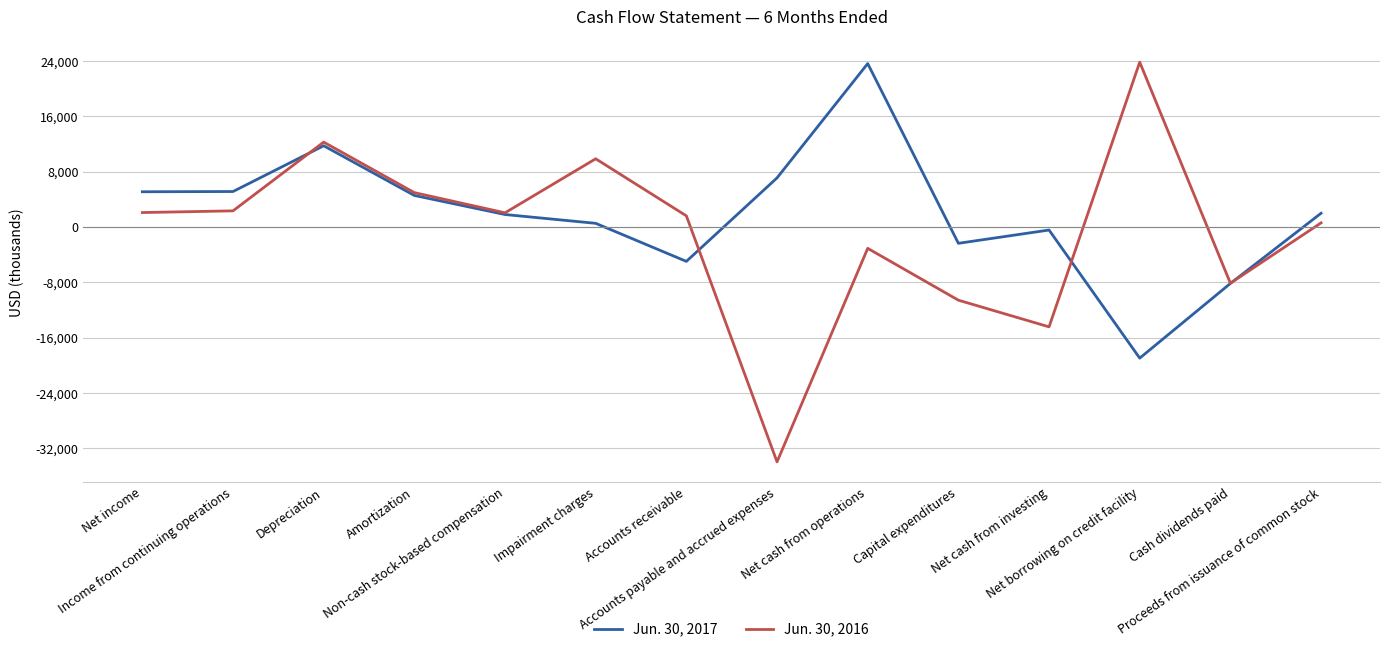

Rank the series by their average value, from lowest to highest.

Jun. 30, 2016, Jun. 30, 2017